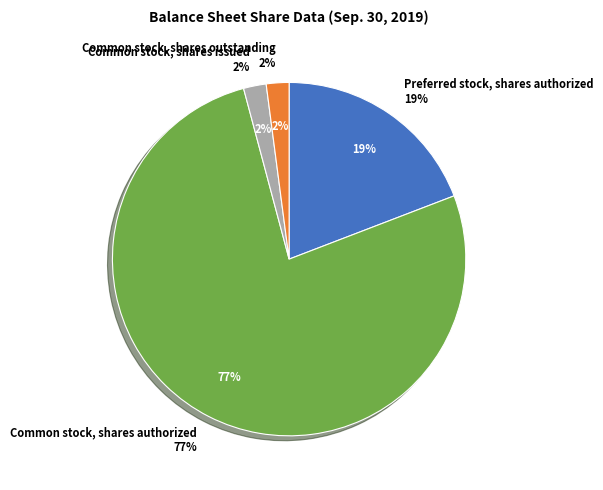

How much of the chart is everything except Common stock, shares outstanding?

97.9%